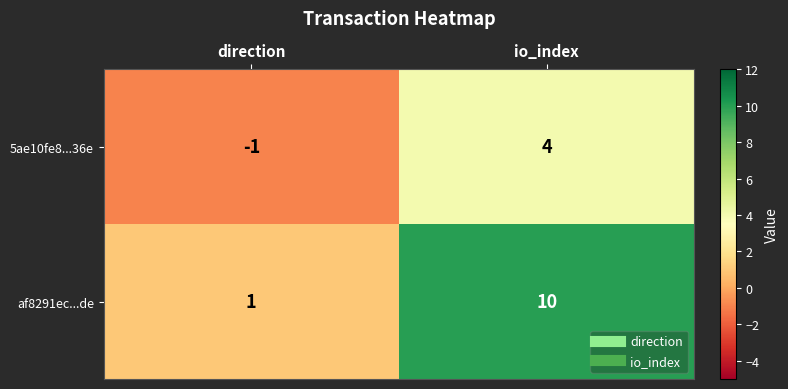

Where is 5ae10fe8...36e nearest to the value 1?

direction